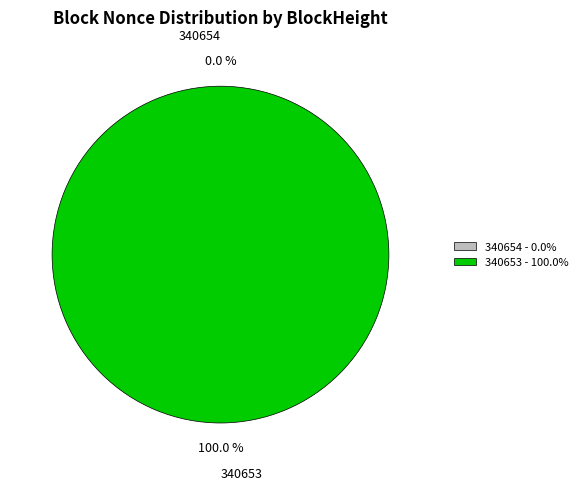

Is there any slice that represents more than half of the pie?

Yes